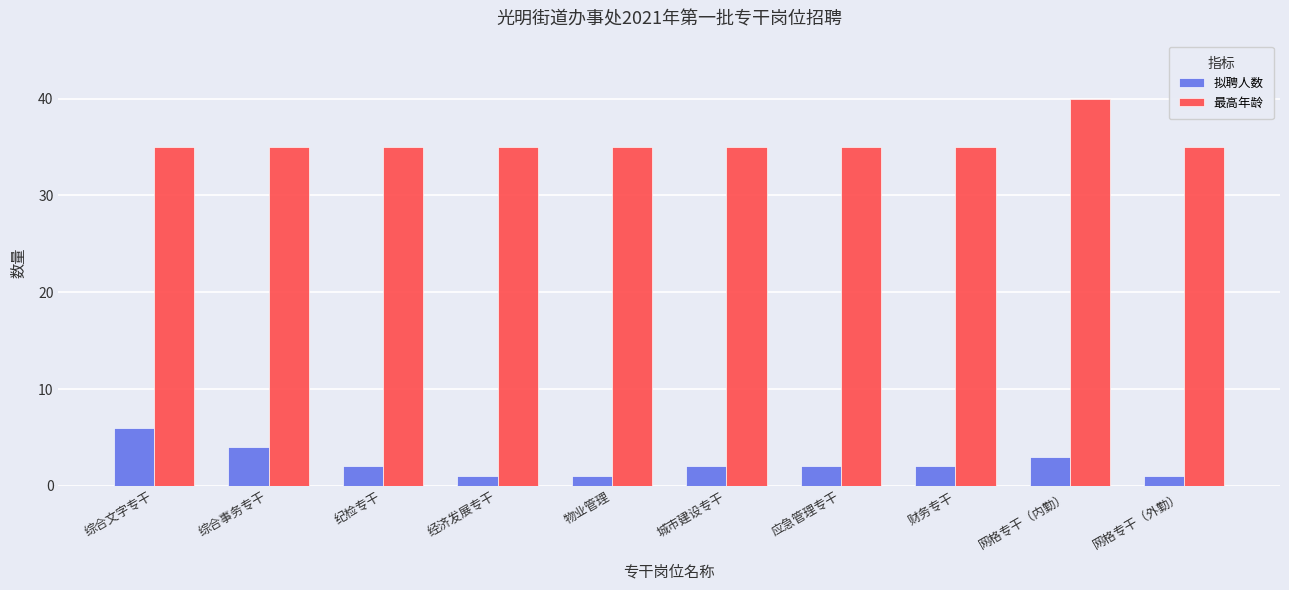

What is the difference between the maximum and minimum values in the 拟聘人数 series?

5